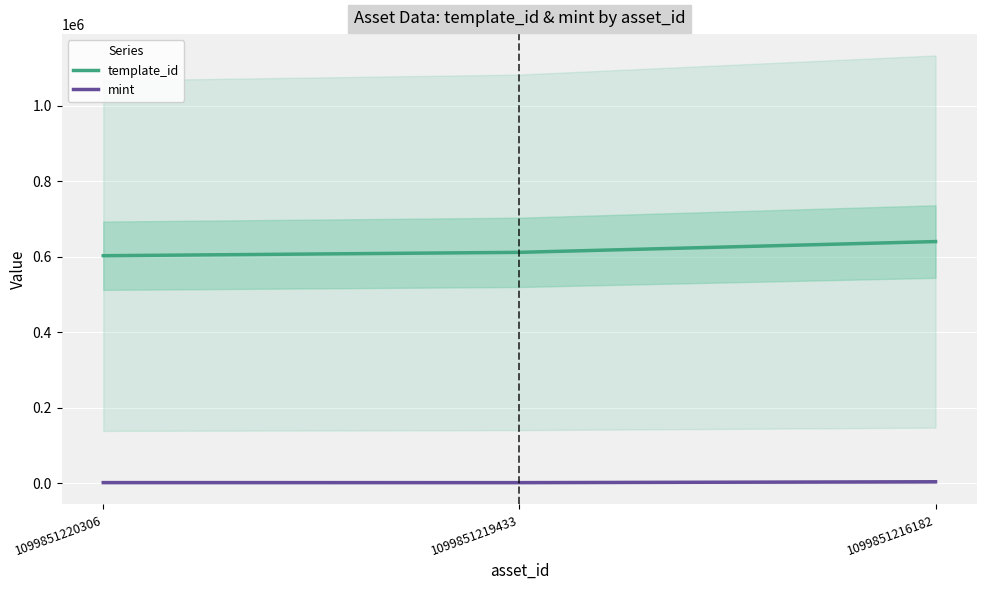

True or false: template_id has a value of 611865 at 1099851219433.

True